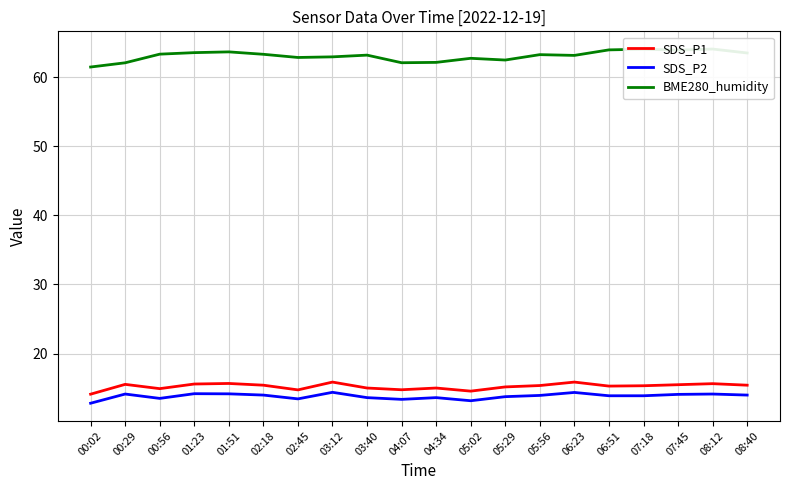

What is the value of the BME280_humidity point at the 4th from the left?

63.5